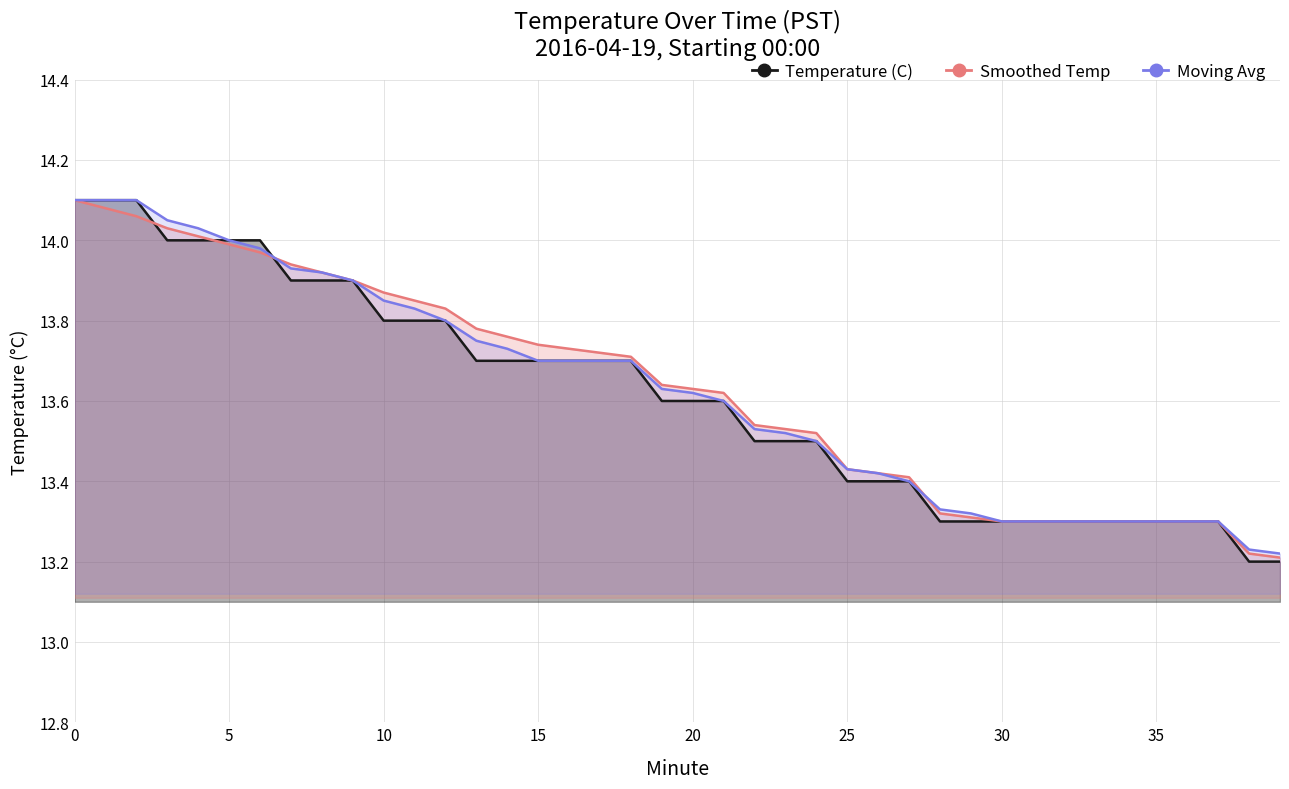

What is the sum of the Temperature (C) values at 19 and 16?

27.3